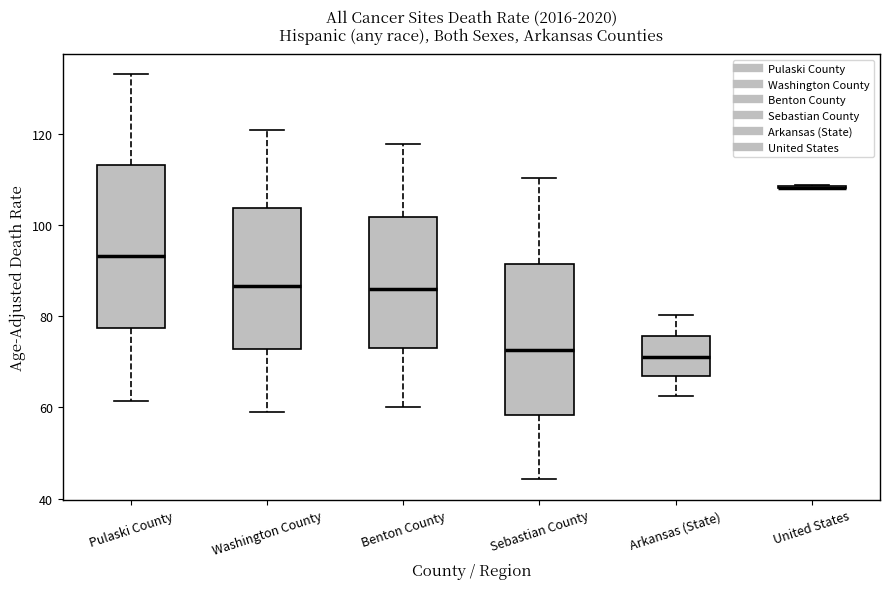

Which box is the tallest, from its lower edge to its upper edge?

Pulaski County